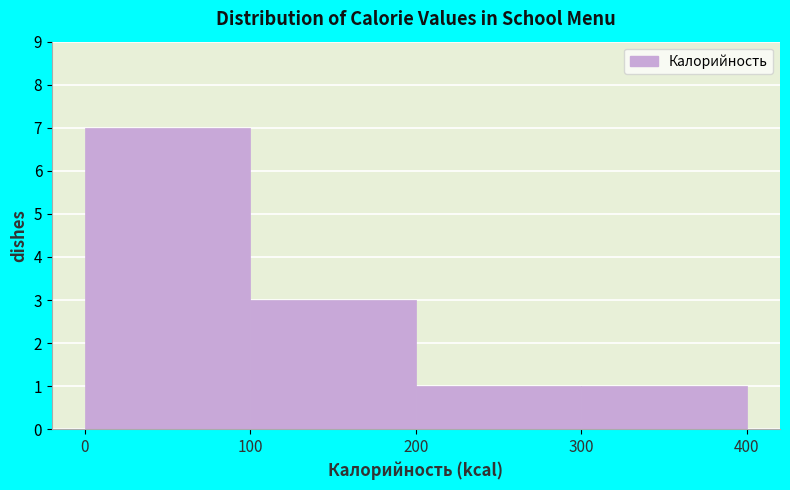

Reading left to right, transcribe this chart: for each bar, give the range it covers on the x-axis and its height. The values are not printed on the chart, so give them approximately, as read against the axis.

0 to 100: 7
100 to 200: 3
200 to 300: 1
300 to 400: 1